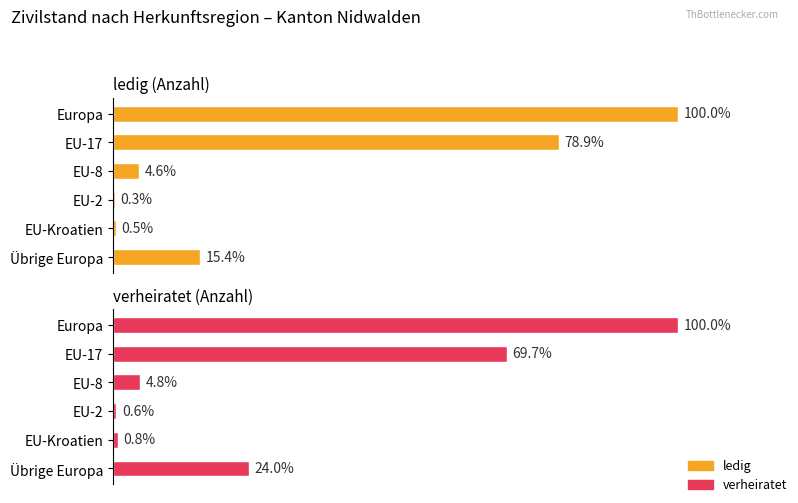

How many data points in verheiratet are above 593?

2